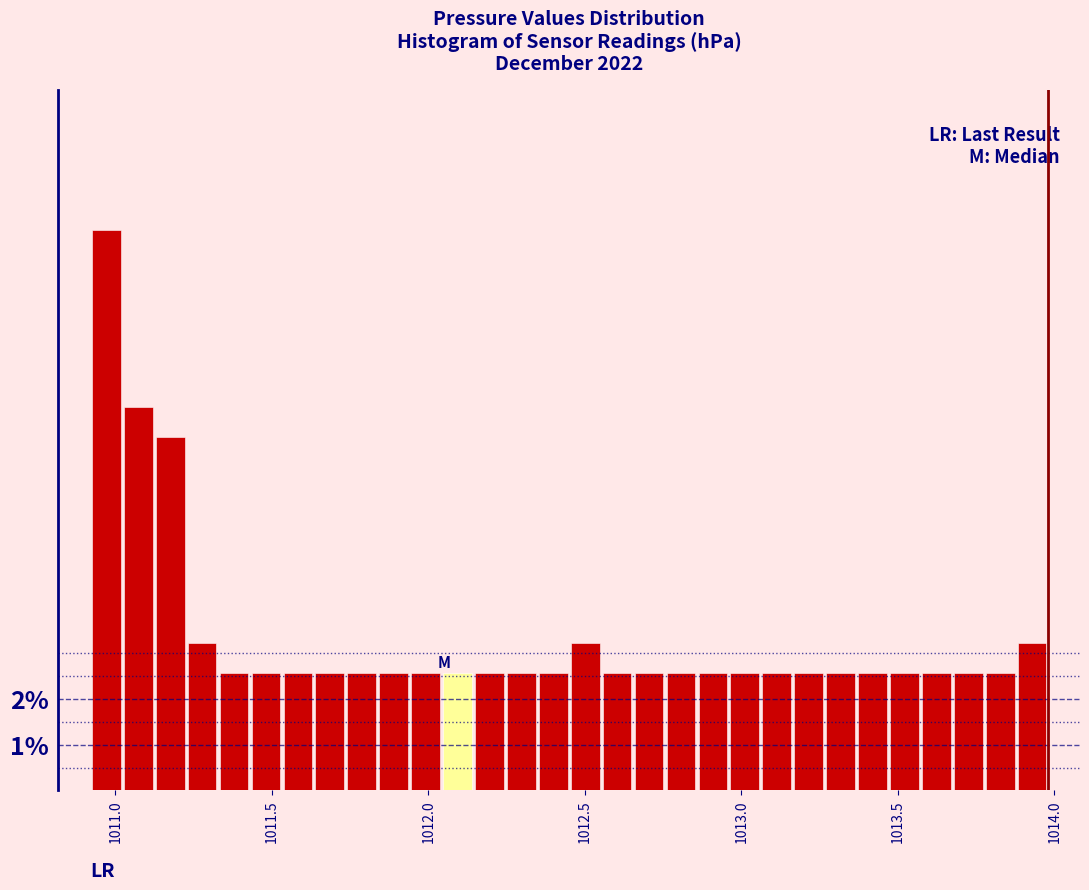

Around what value on the x-axis is the tallest bar? Give the approximate position of its centre, as read against the axis.

1010.95